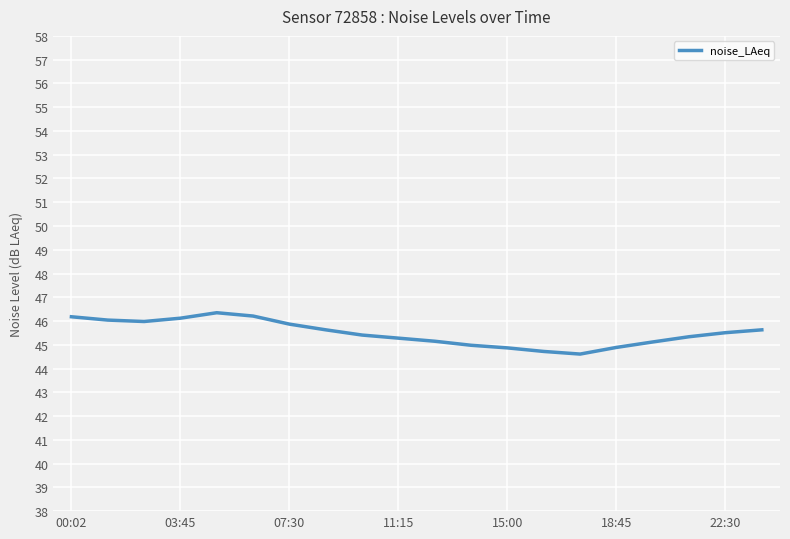

What is the smallest value displayed?

44.6